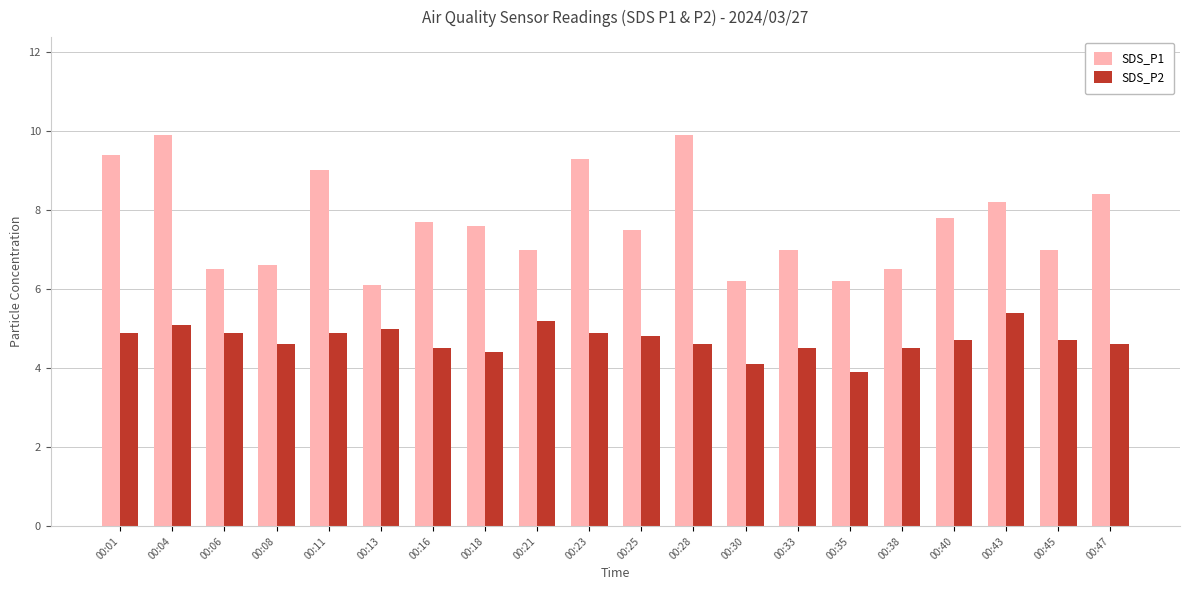

At which category is the sum across all series the highest?

00:04